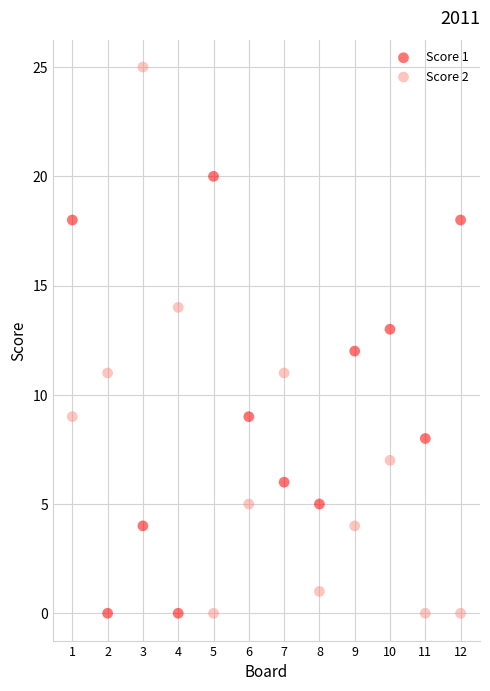

What are all the series names shown in the legend?

Score 1, Score 2